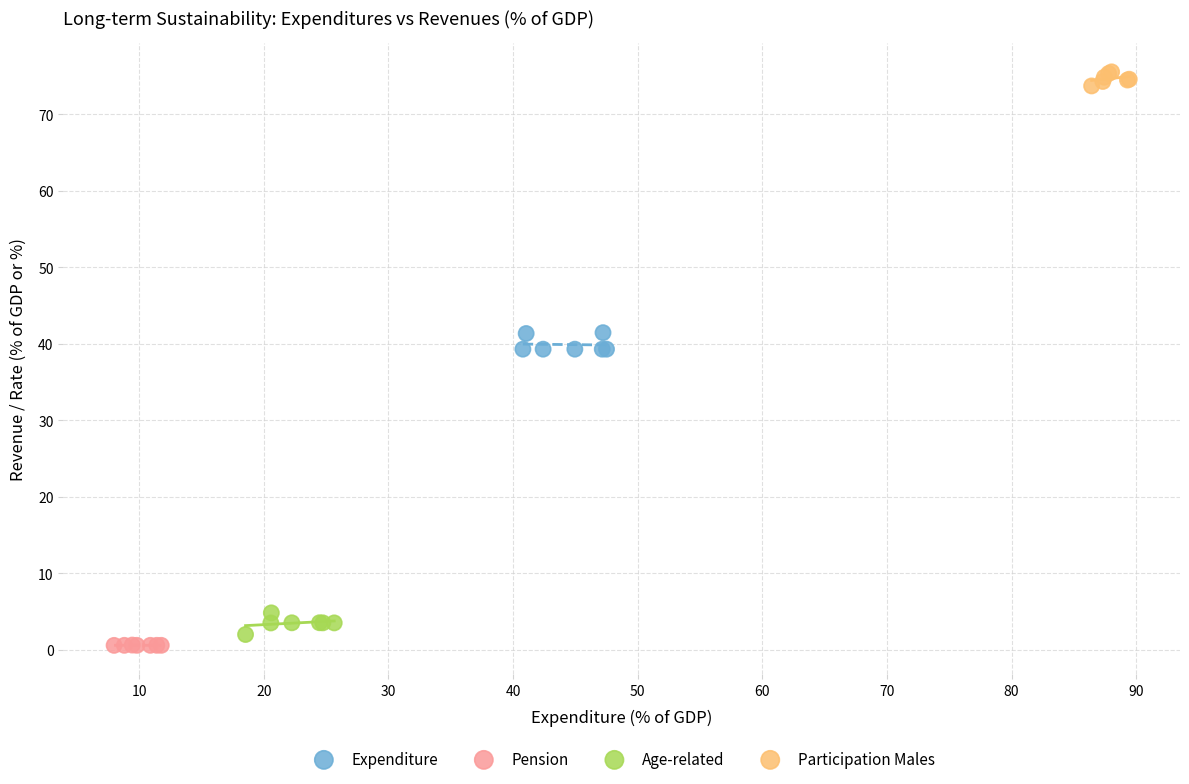

Which series reaches the maximum Y coordinate?

Participation Males